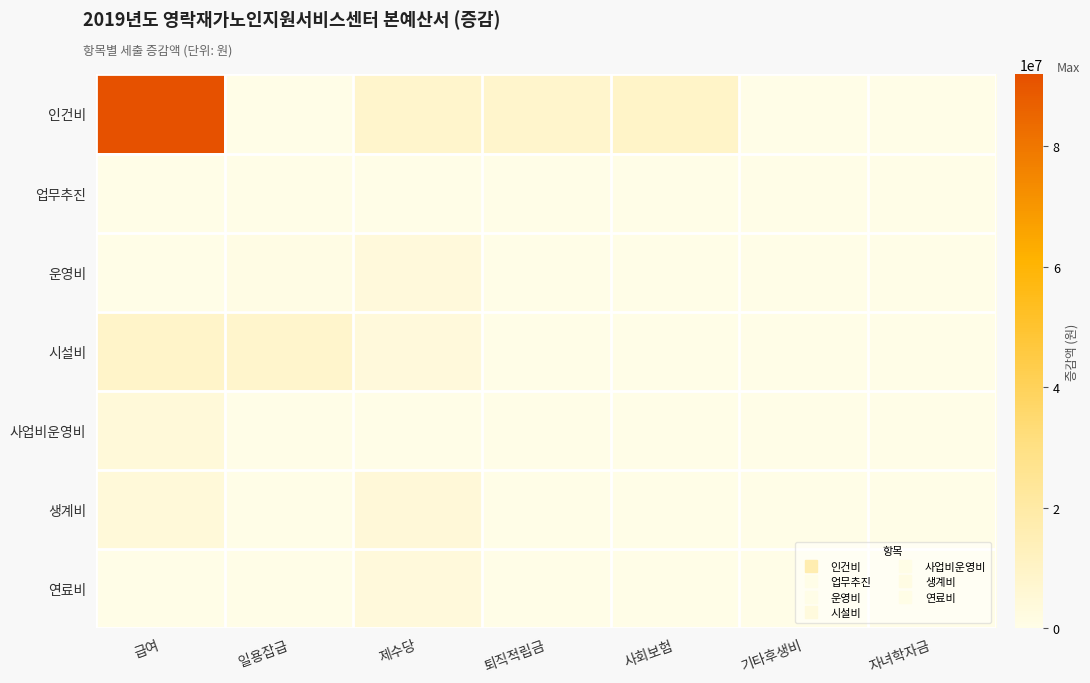

What is the smallest value displayed?

-1500000